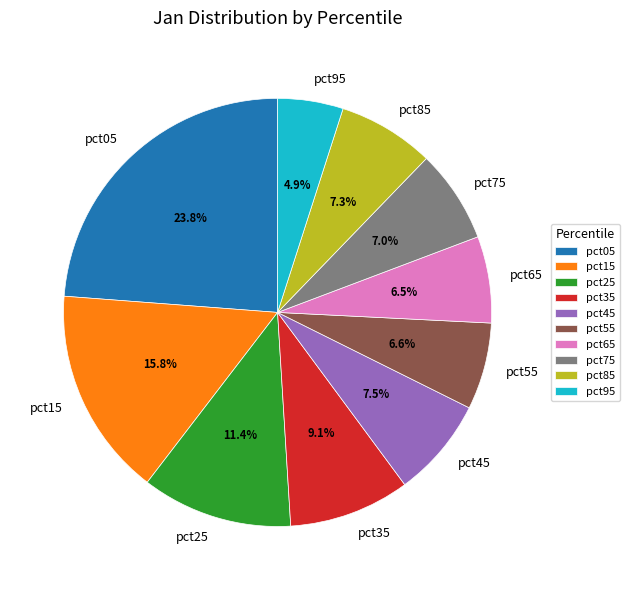

Does pct55 represent more than half of the total?

No